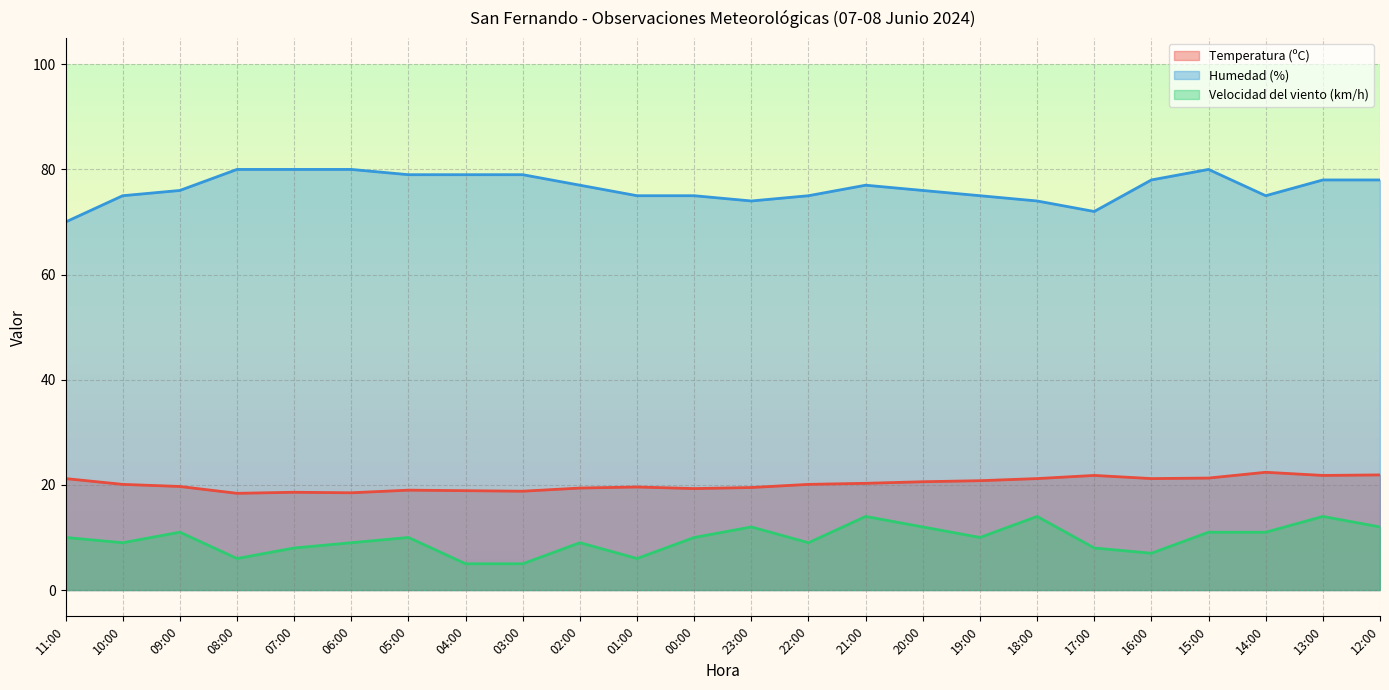

What is the greatest value displayed?

80.0